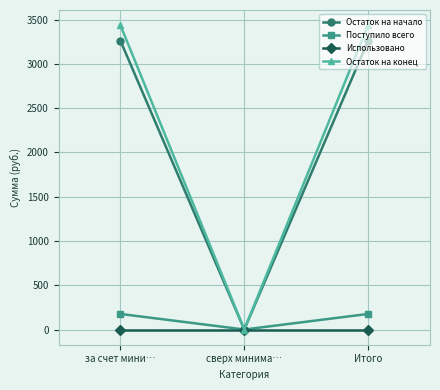

What is the total value across all series at за счет мини…?

6873.7